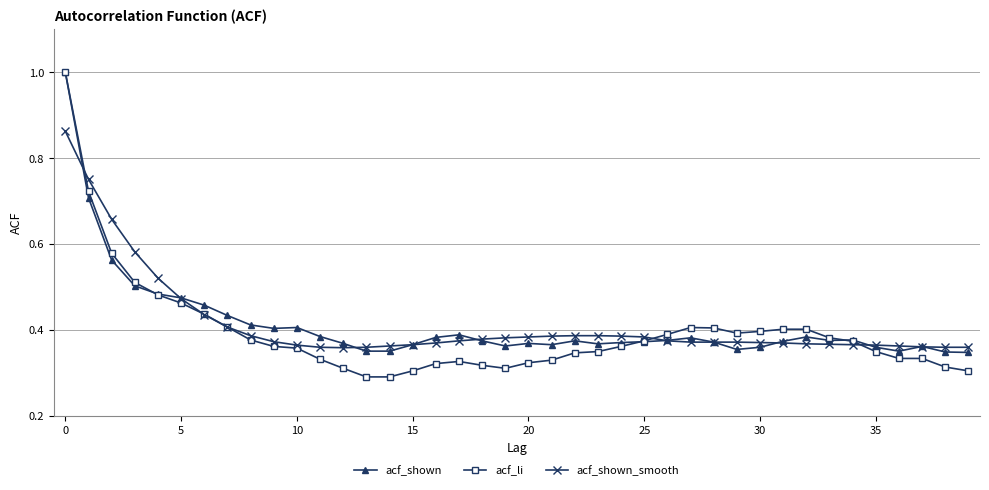

What is the greatest value displayed?

1.0